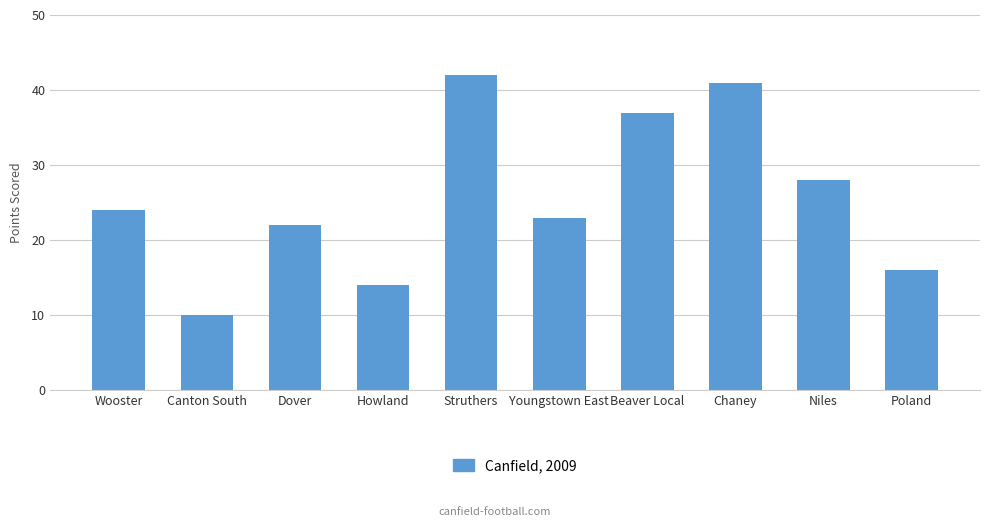

What is the greatest value displayed?

42